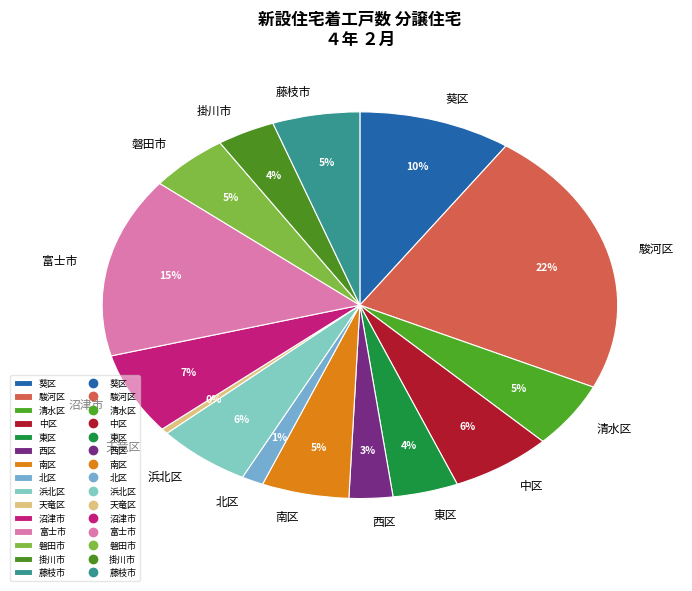

Which has a higher value, 磐田市 or 西区?

磐田市